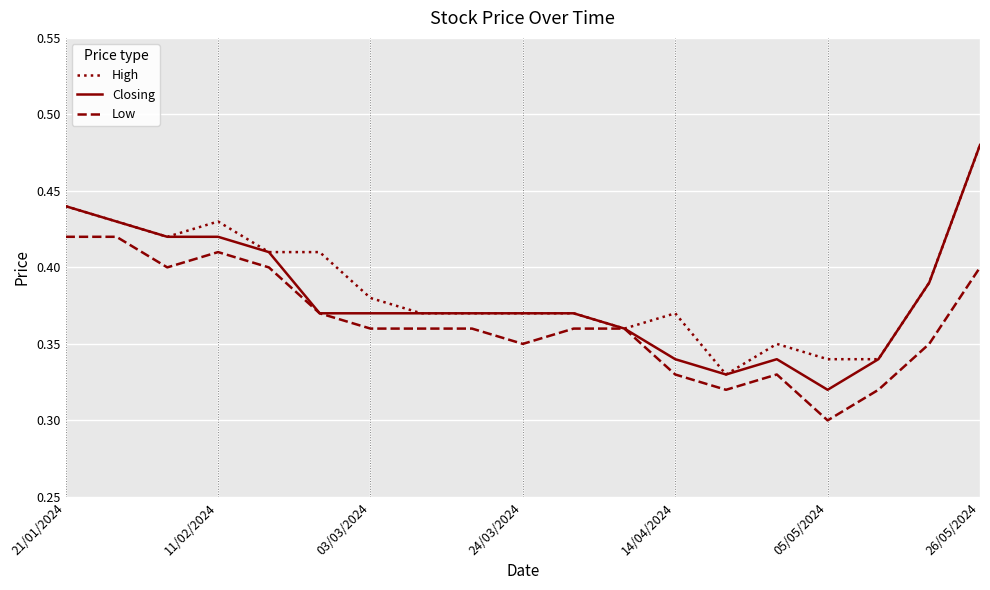

Does the chart display data point markers on the line(s)?

No